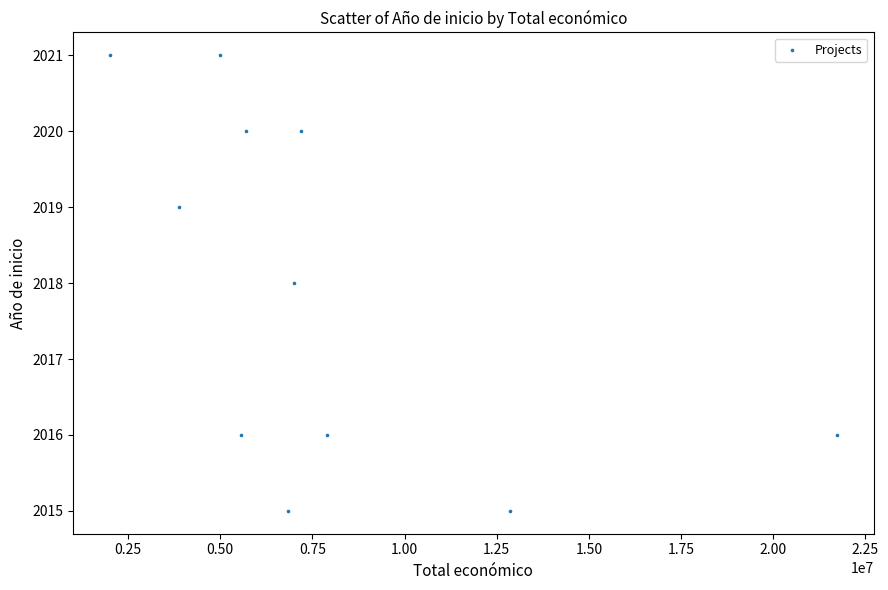

What is the average X value?

7790237